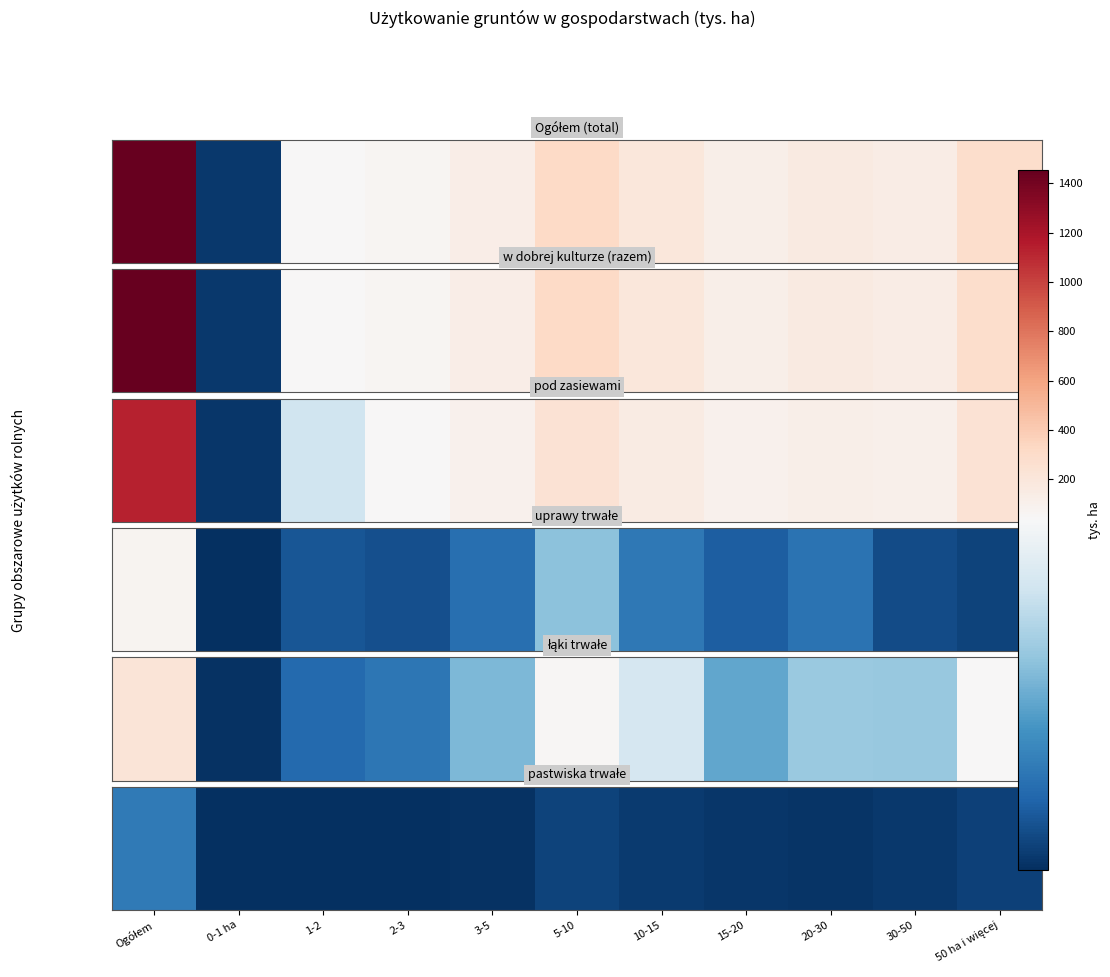

What is the sum of the values at 5-10 and 1-2?

2.9